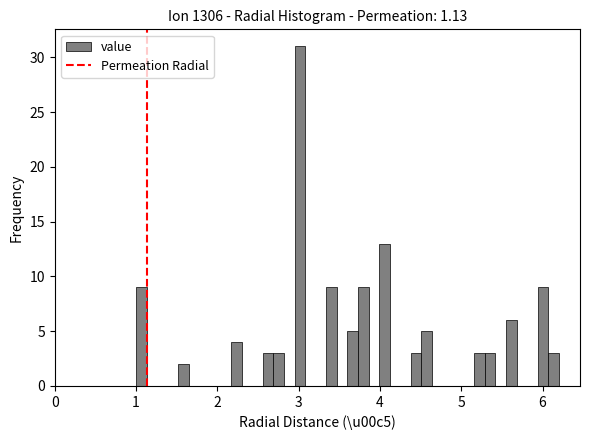

Around what value on the x-axis is the tallest bar? Give the approximate position of its centre, as read against the axis.

3.0